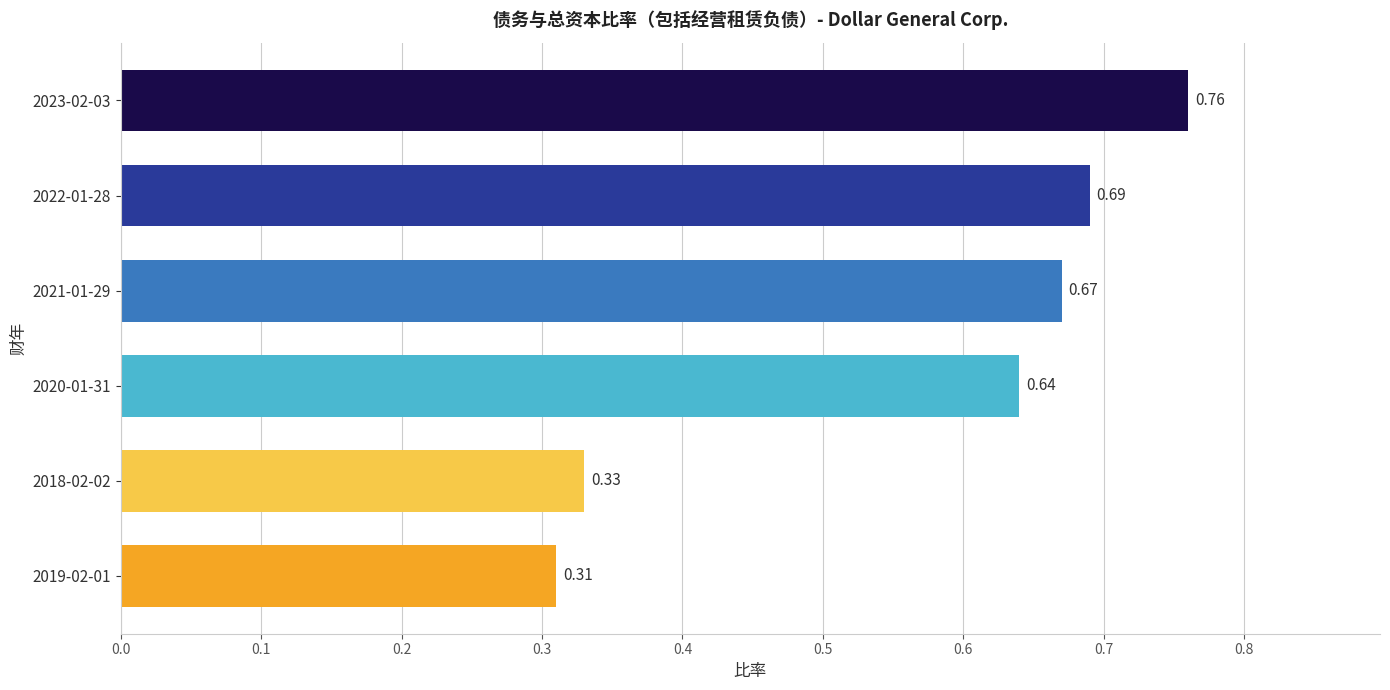

What is the change in value from 2019-02-01 to 2020-01-31?

+0.3